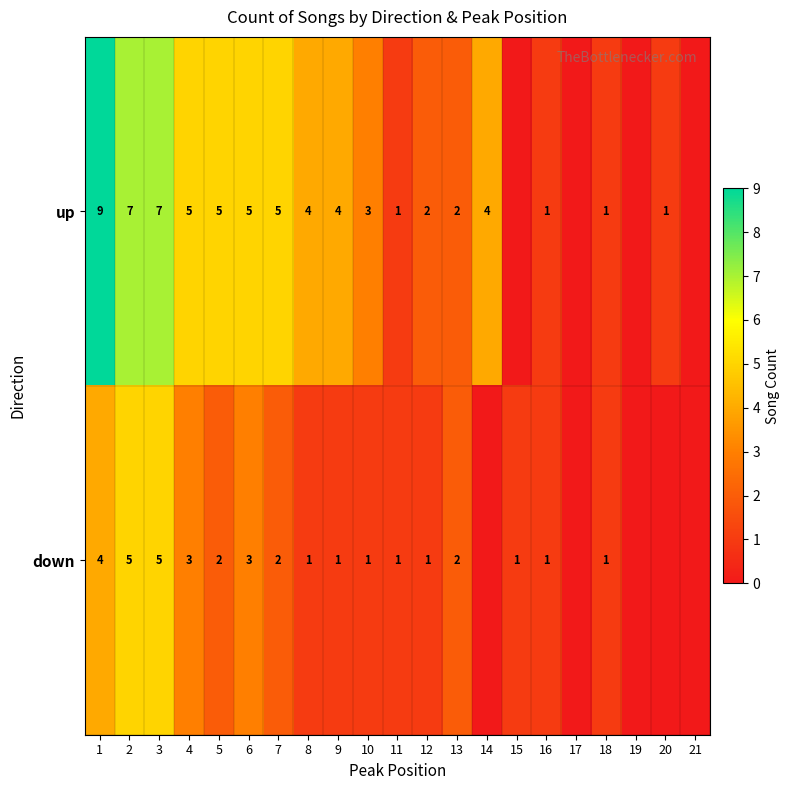

What is the spread (max minus min) of values at 5?

3